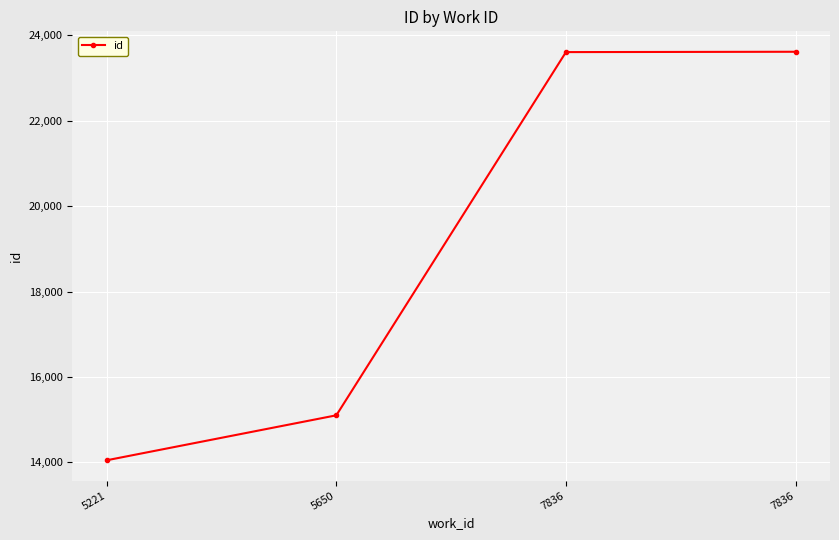

How many values are below 23609?

2